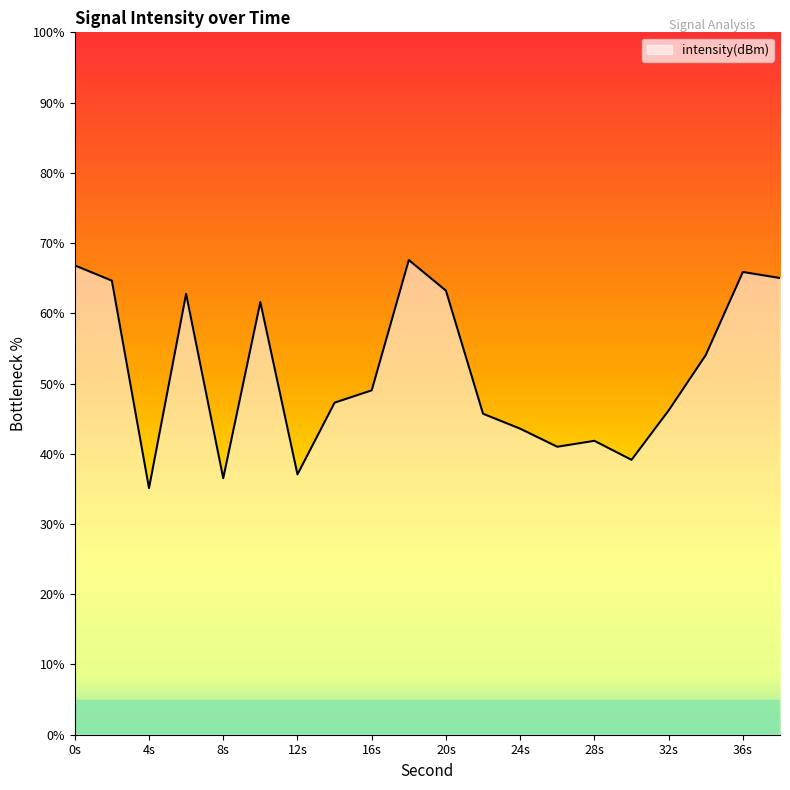

What is the smallest value displayed?

35.1